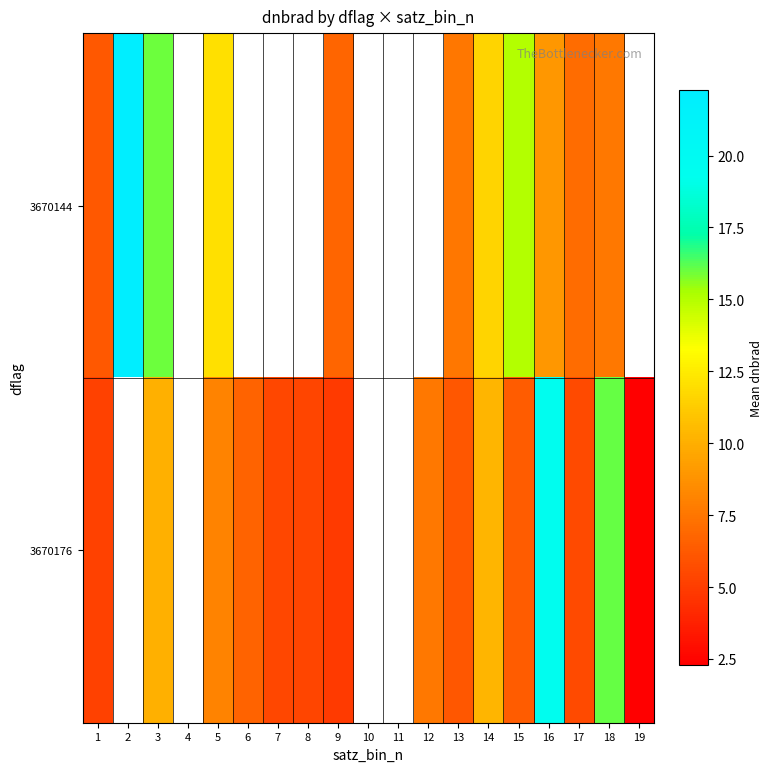

Which category has the lowest value in the row_1 series?

19